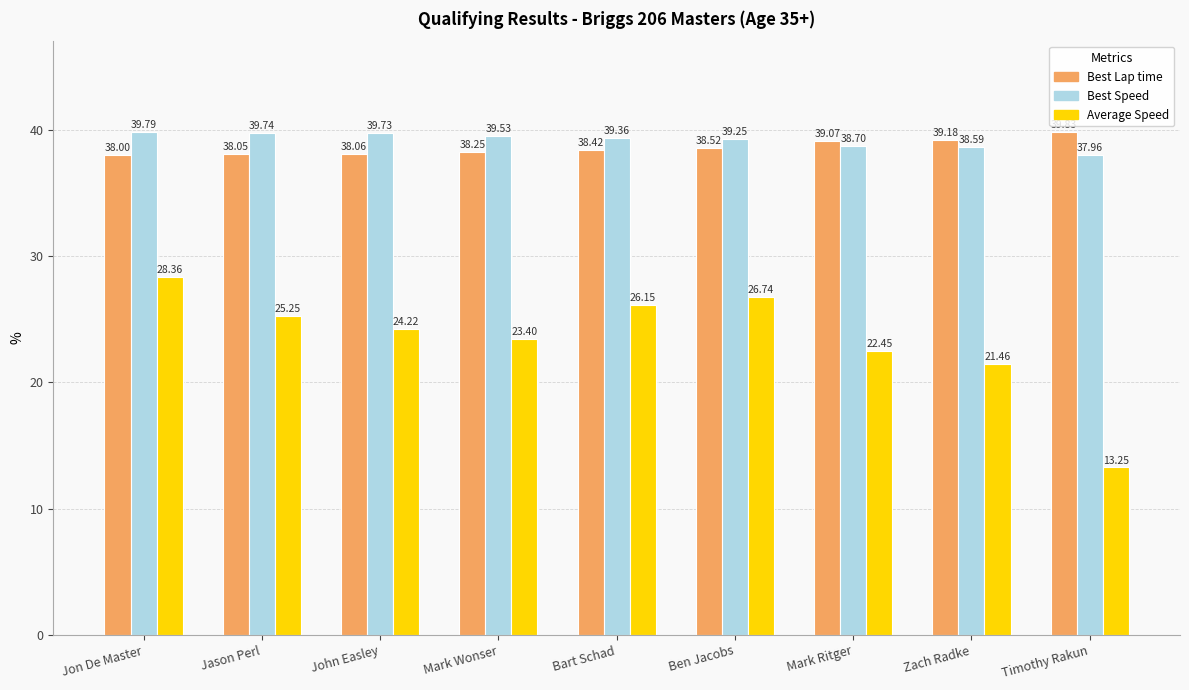

Rank the categories by Average Speed value from highest to lowest.

Jon De Master, Ben Jacobs, Bart Schad, Jason Perl, John Easley, Mark Wonser, Mark Ritger, Zach Radke, Timothy Rakun